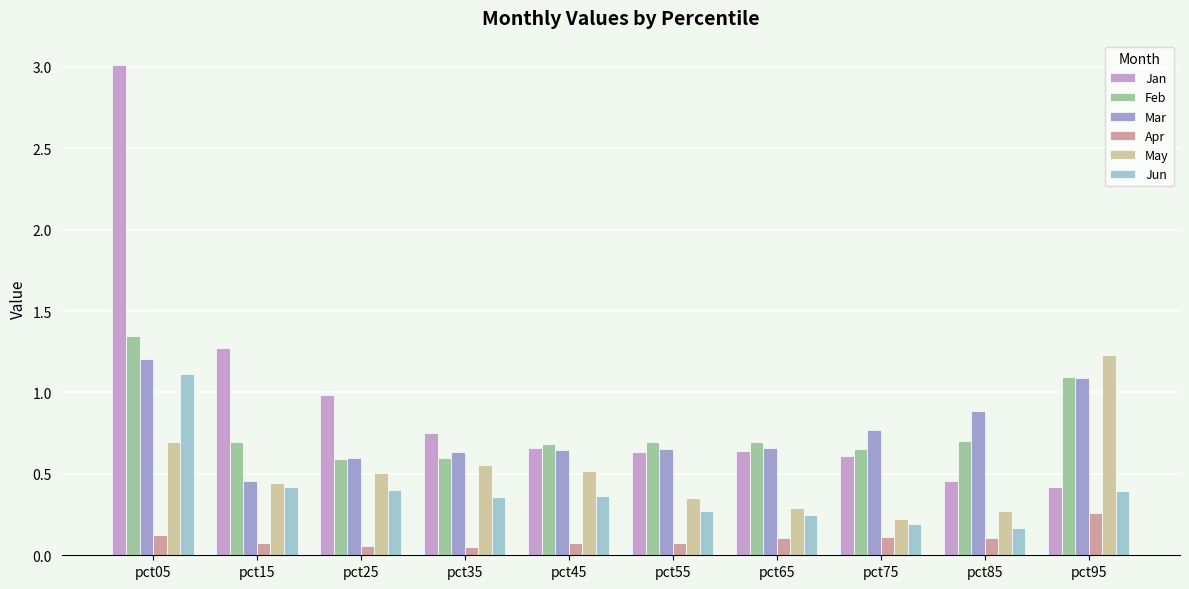

Are the bars grouped side by side (vs. stacked)?

Yes